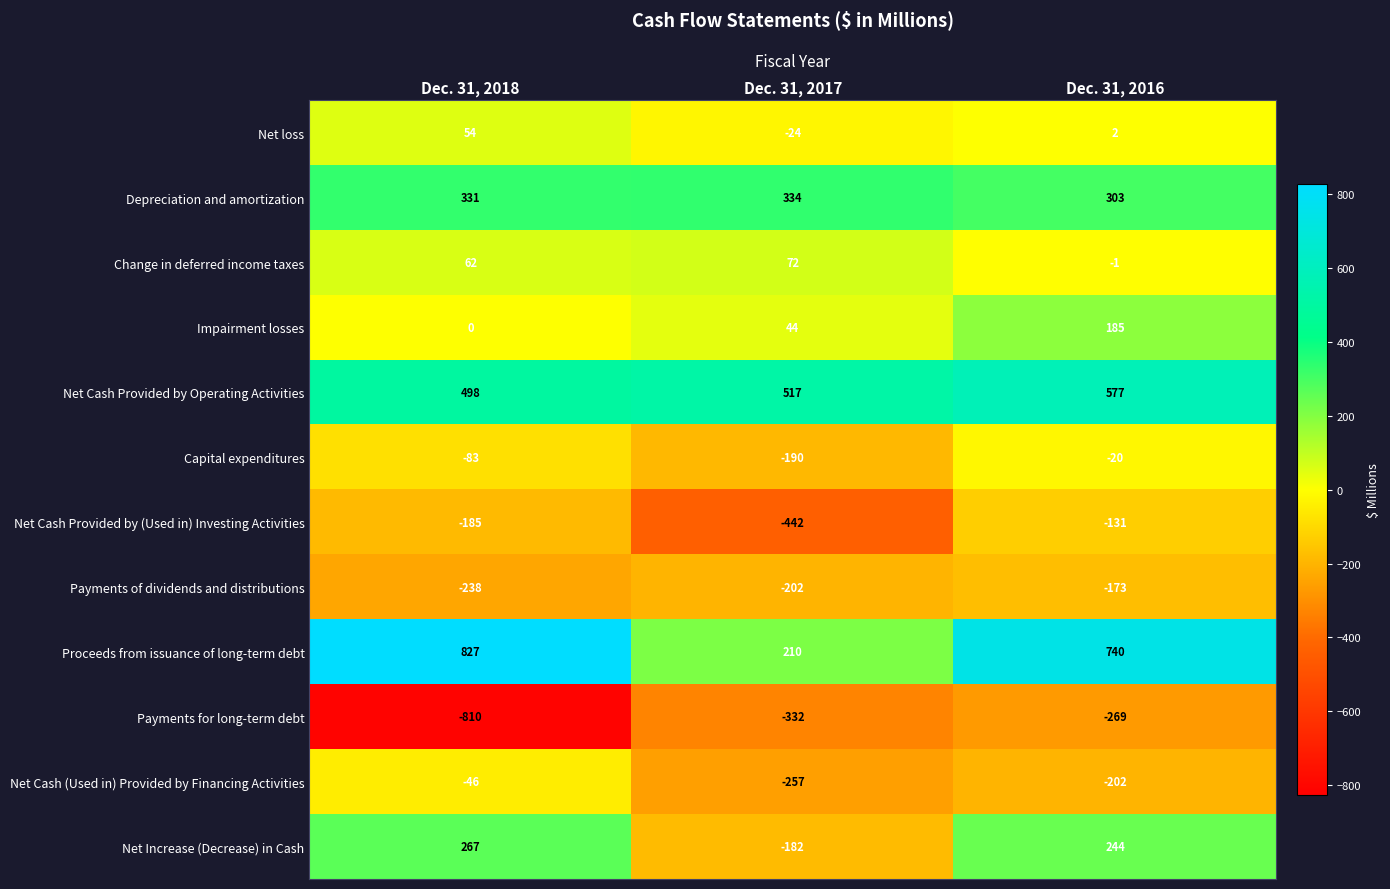

Count the number of data series in this chart.

12